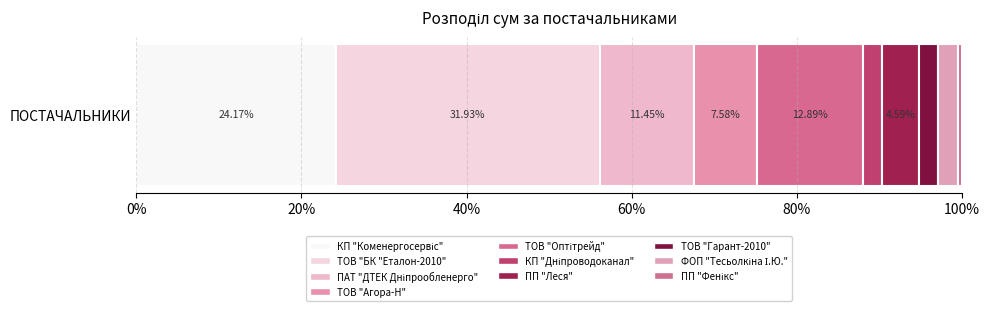

How many distinct data groups are displayed?

10